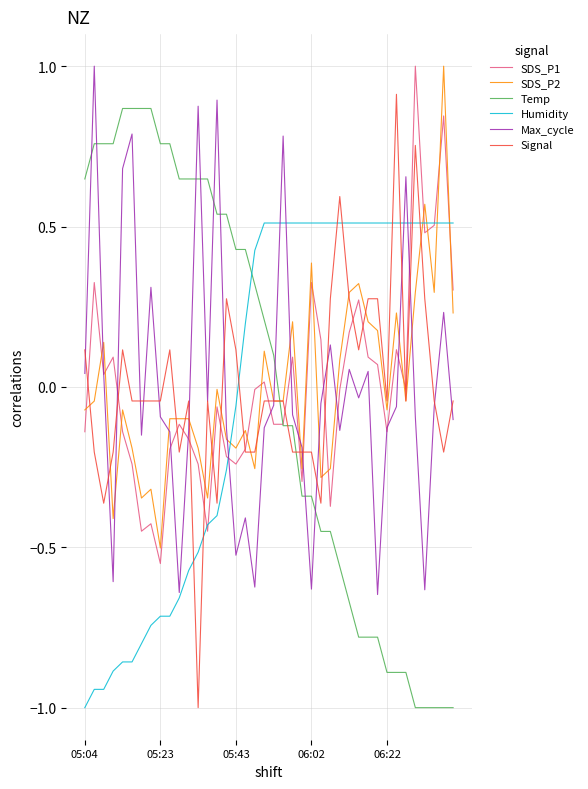

What is the minimum value shown in the chart?

-1.0